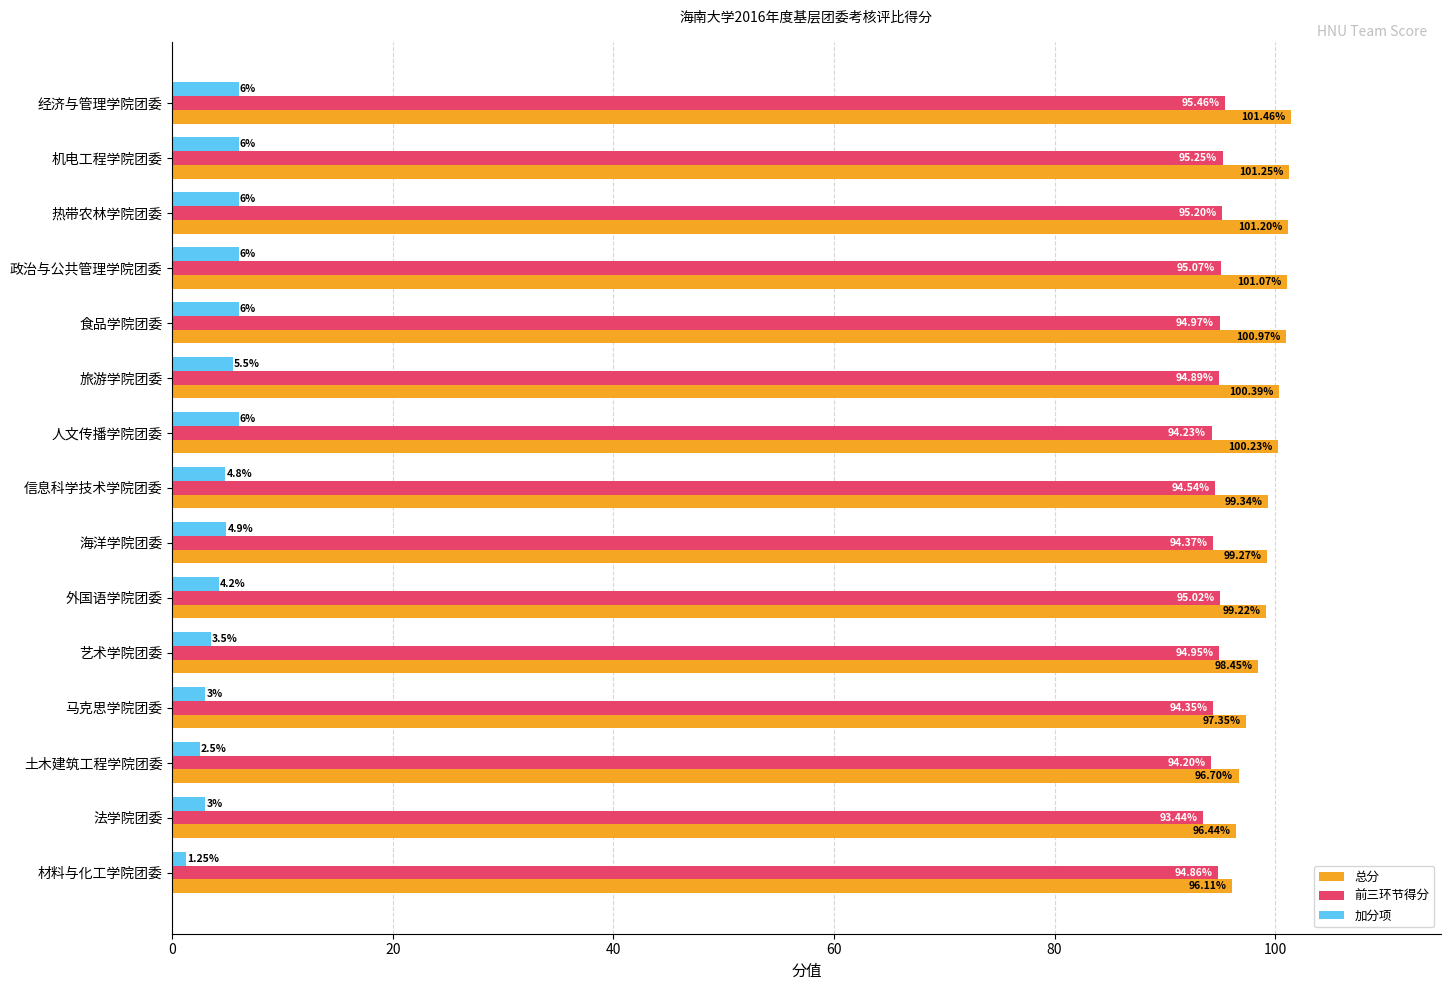

How many distinct data groups are displayed?

3